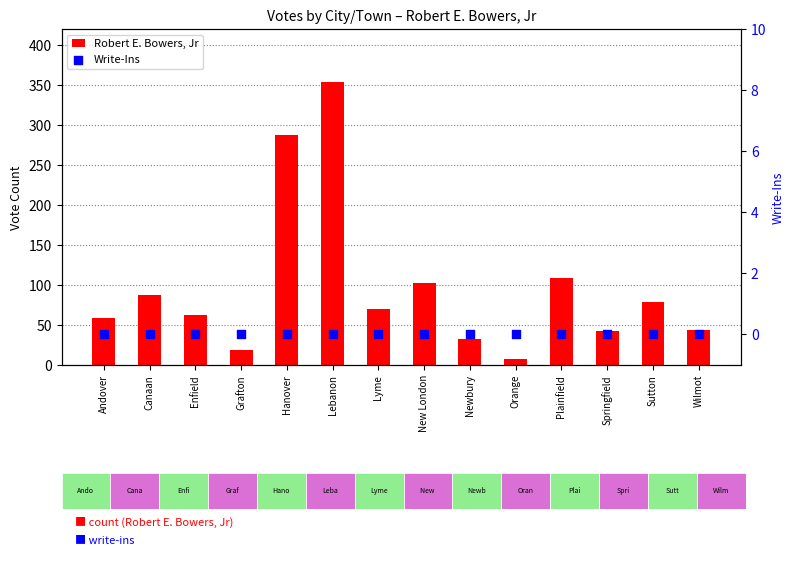

What are all the series names shown in the legend?

Robert E. Bowers, Jr, Write-Ins